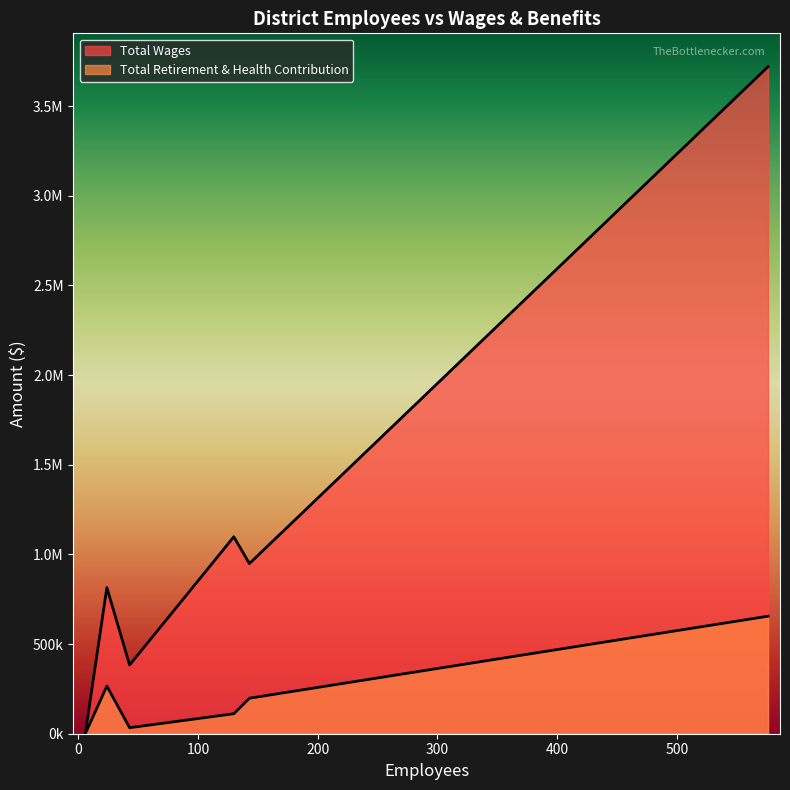

Reading left to right, list all the values displayed in this chart.

Total Wages: 576=3719357	130=1098030	143=948715	24=815046	43=383398	6=0
Total Retirement & Health Contribution: 576=655308	130=111489	143=197989	24=265773	43=33497	6=0